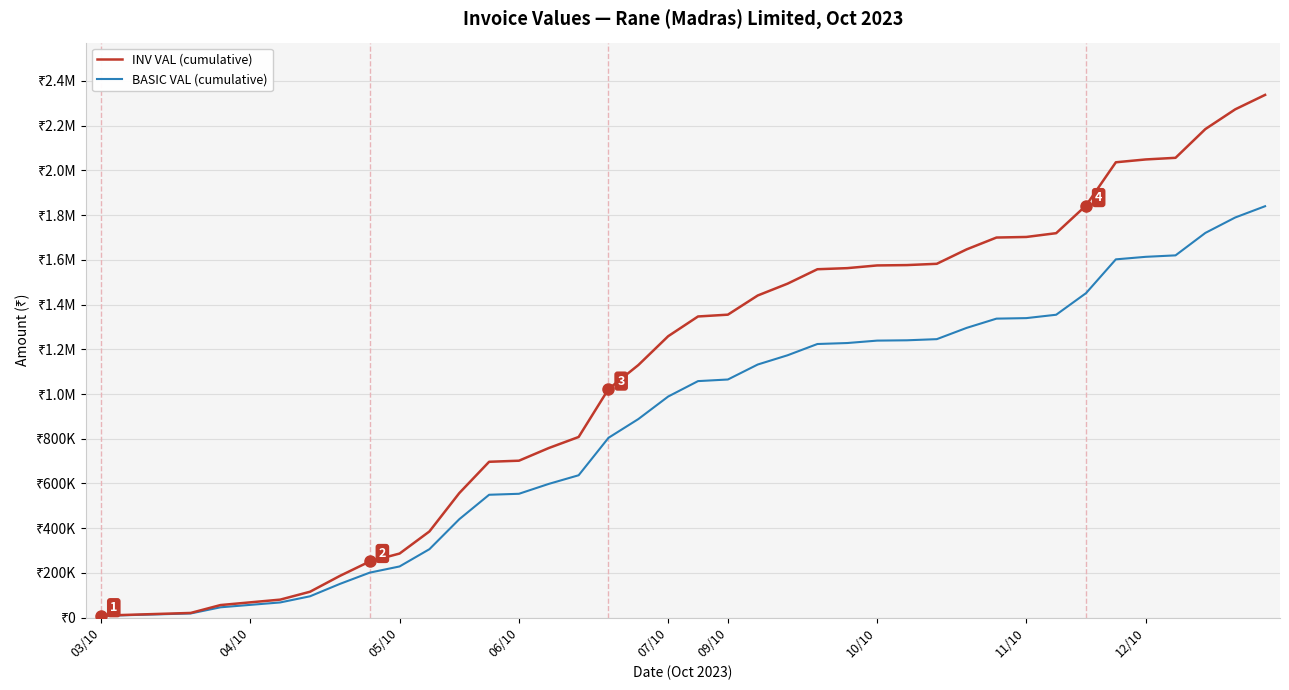

Which label corresponds to the smallest value in the chart?

03/10